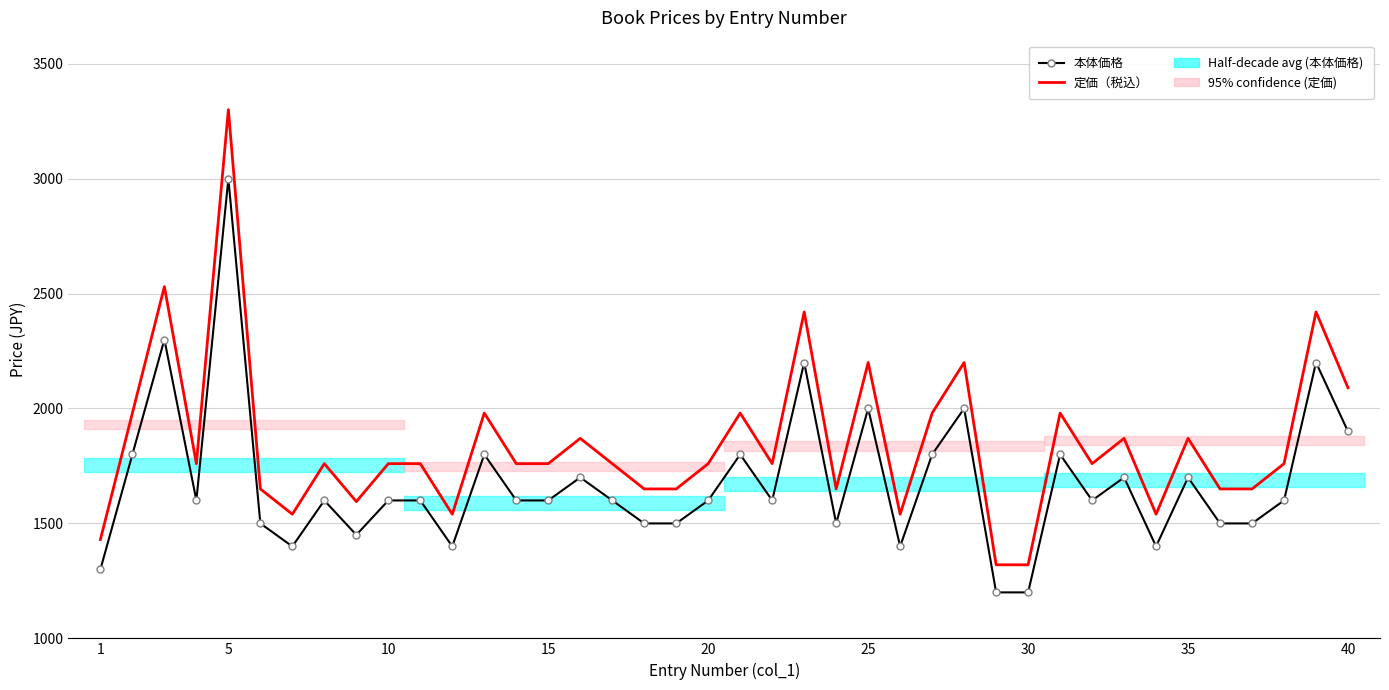

What is the value of the 定価（税込） point at the 40th from the left?

2090